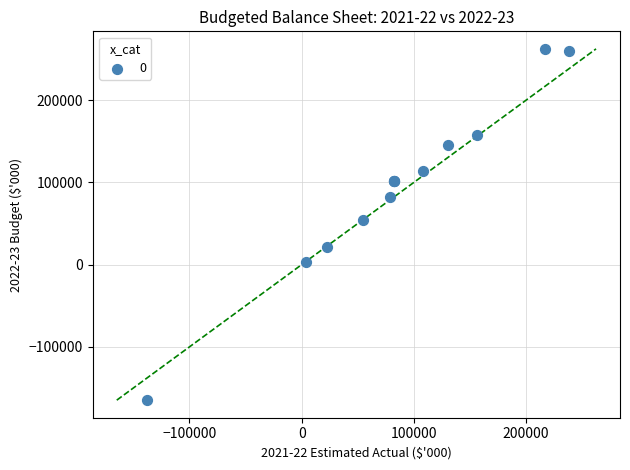

What Y value in the scatter plot is closest to 48815?

54315